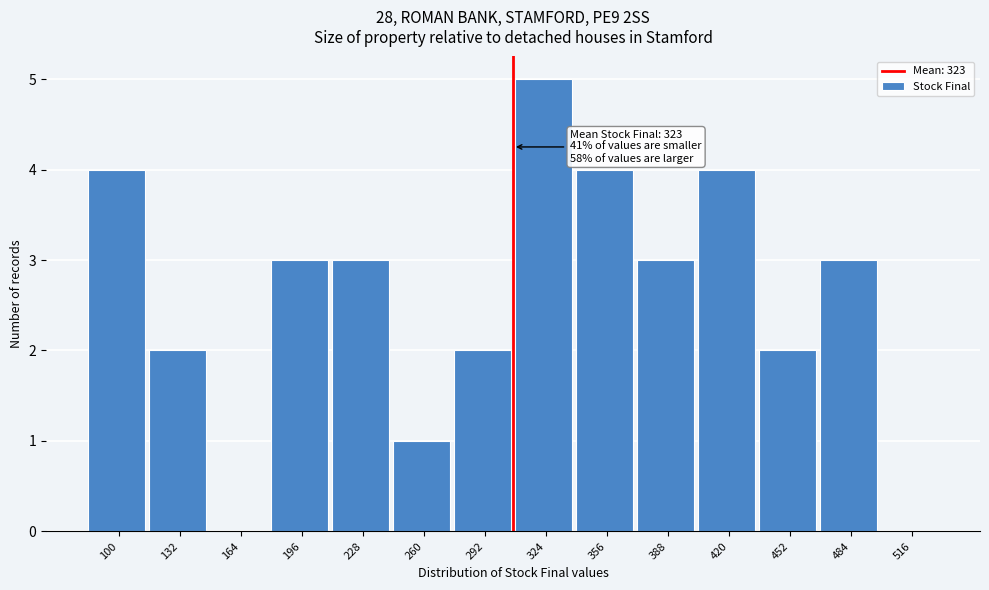

Reading left to right, list all the values displayed in this chart.

100=4	132=2	164=0	196=3	228=3	260=1	292=2	324=5	356=4	388=3	420=4	452=2	484=3	516=0